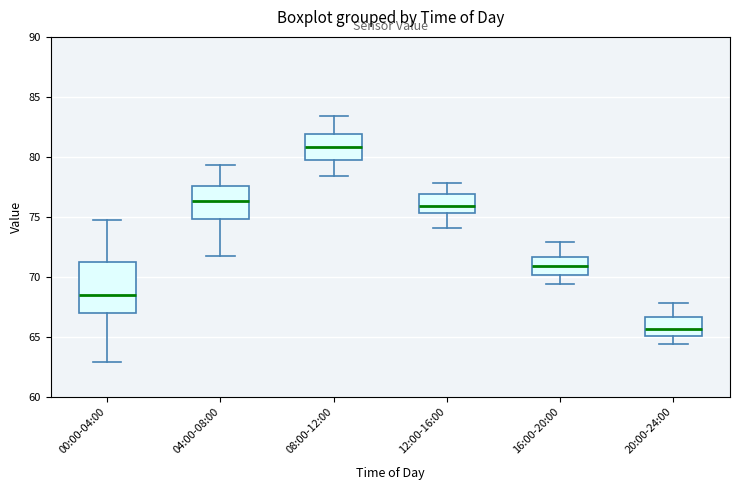

Which box has the highest median line?

08:00-12:00